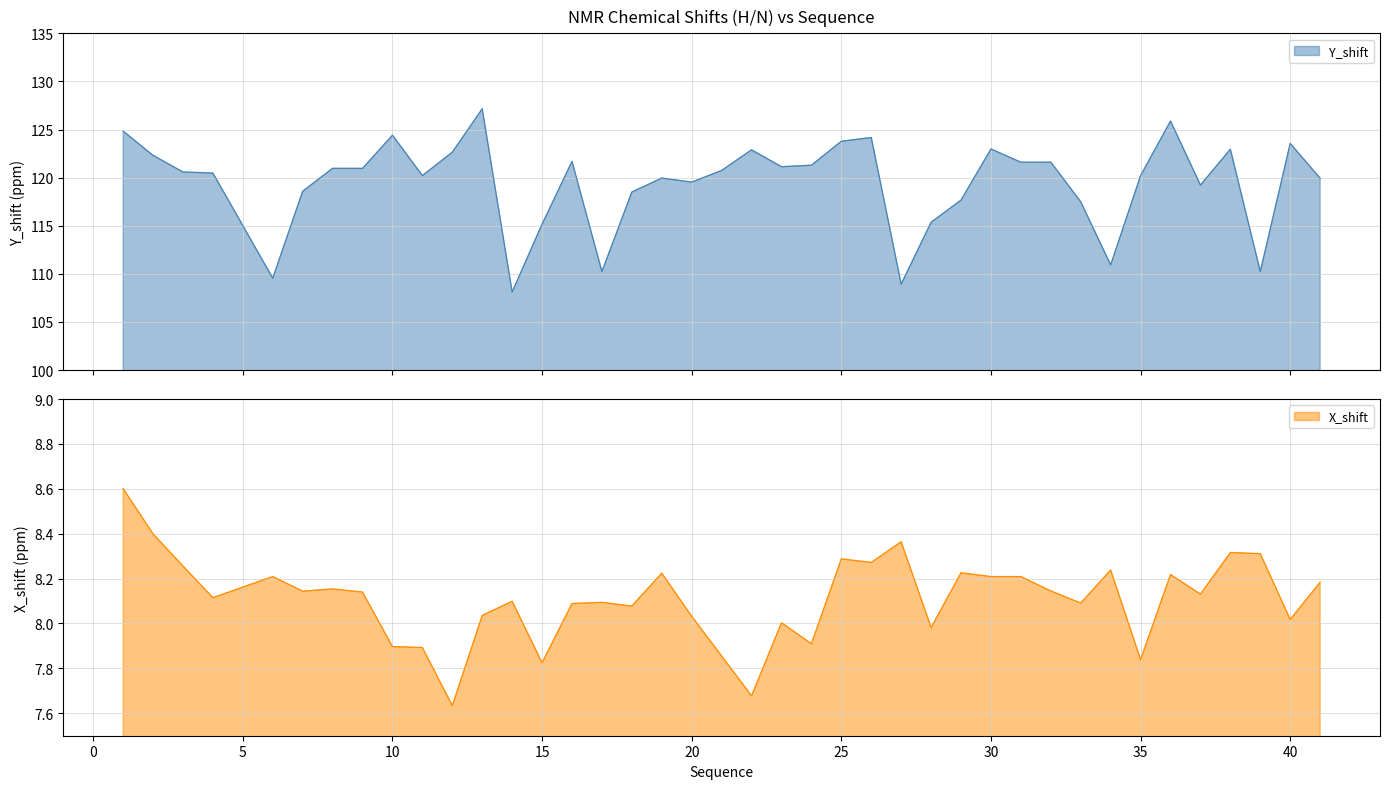

At how many categories does at least one series exceed 84?

40